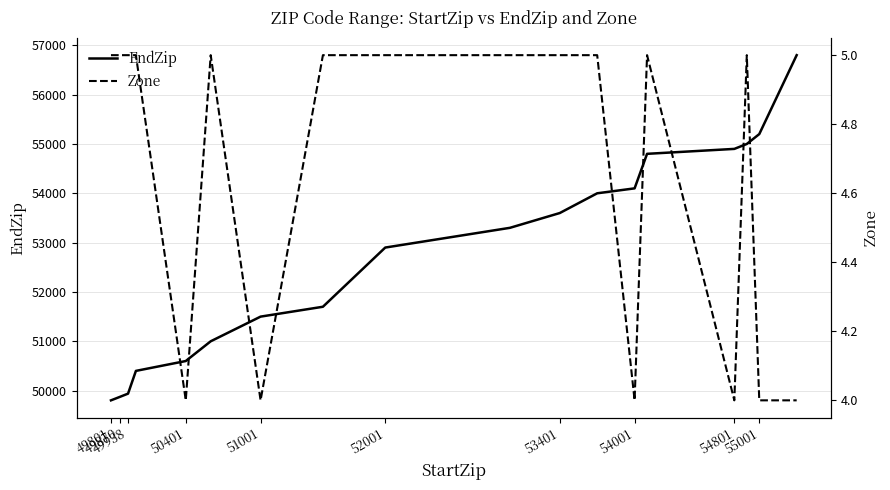

Reading left to right, extract all data points from this chart.

EndZip: 49802	49858	49870	49876	49938	50399	50599	50999	51499	51699	52899	53299	53599	53999	54099	54799	54899	54999	55199	56799
Zone: 5	5	5	5	5	5	4	5	4	5	5	5	5	5	4	5	4	5	4	4